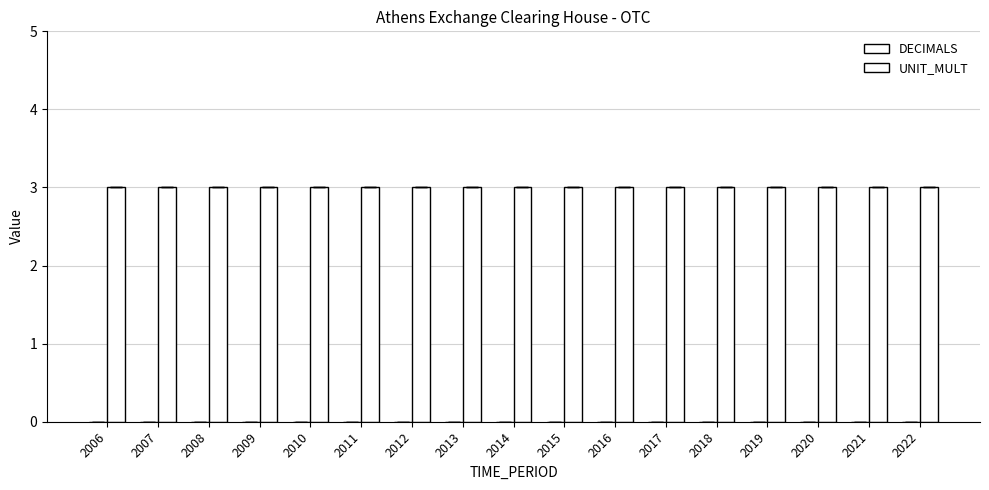

Reading left to right, what are all the values shown in this chart?

DECIMALS: 2006=0	2007=0	2008=0	2009=0	2010=0	2011=0	2012=0	2013=0	2014=0	2015=0	2016=0	2017=0	2018=0	2019=0	2020=0	2021=0	2022=0
UNIT_MULT: 2006=3	2007=3	2008=3	2009=3	2010=3	2011=3	2012=3	2013=3	2014=3	2015=3	2016=3	2017=3	2018=3	2019=3	2020=3	2021=3	2022=3